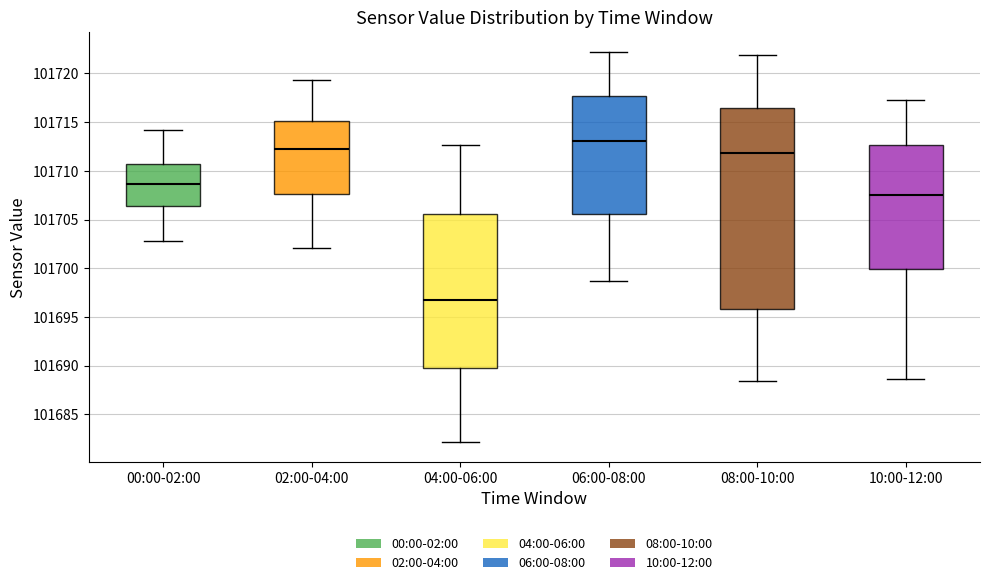

Reading left to right, transcribe this box plot: for each box, give where its median line is, the range the box spans, and where its two whiskers end, as read against the y-axis. The values are not printed on the chart, so give them approximately, as read against the axis.

00:00-02:00: median 101708.5, box 101706.5 to 101710.5, whiskers 101703.0 to 101714.0
02:00-04:00: median 101712.0, box 101707.5 to 101715.0, whiskers 101702.0 to 101719.5
04:00-06:00: median 101697.0, box 101690.0 to 101705.5, whiskers 101682.0 to 101712.5
06:00-08:00: median 101713.0, box 101705.5 to 101717.5, whiskers 101698.5 to 101722.0
08:00-10:00: median 101712.0, box 101696.0 to 101716.5, whiskers 101688.5 to 101722.0
10:00-12:00: median 101707.5, box 101700.0 to 101712.5, whiskers 101688.5 to 101717.0